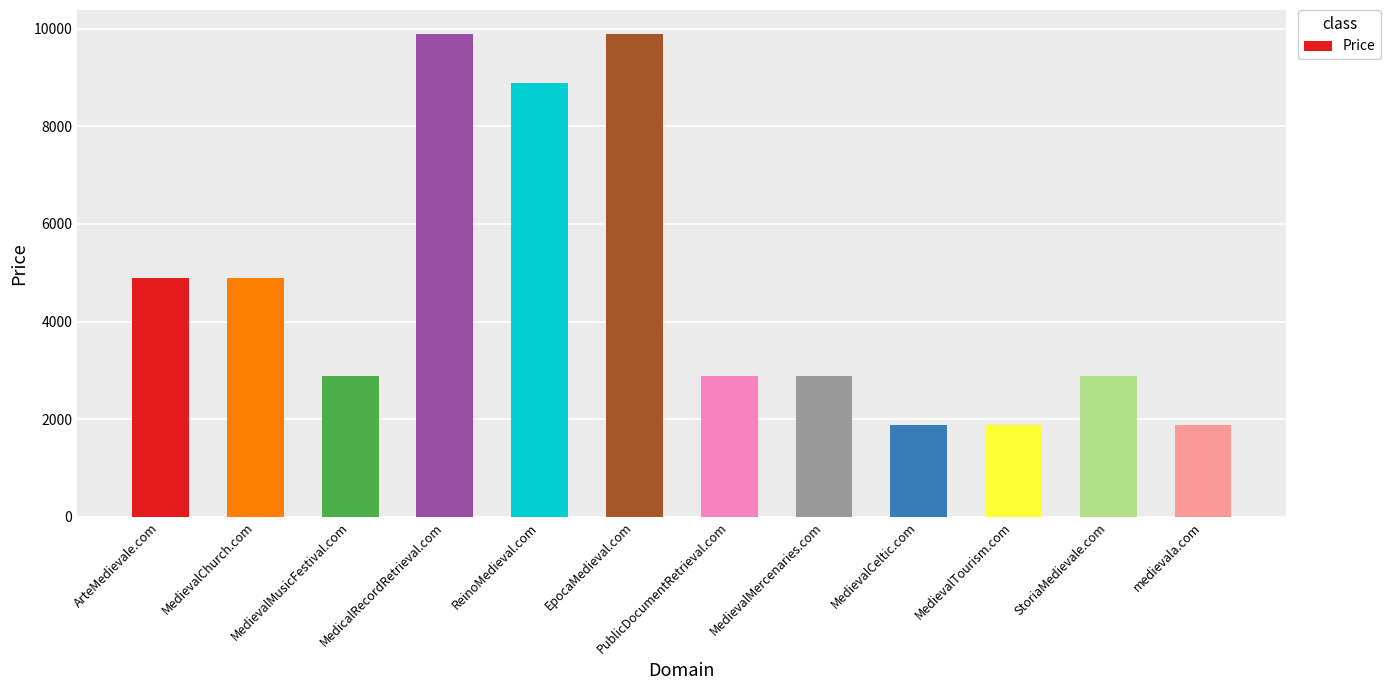

What is the change in value from ArteMedievale.com to MedievalCeltic.com?

-3000